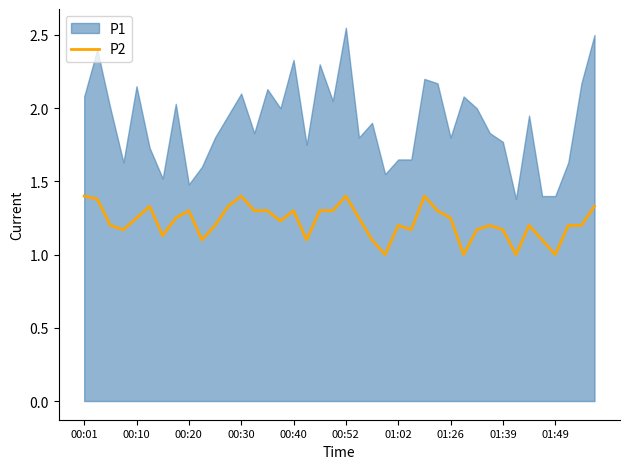

Does the chart have visible grid lines?

No